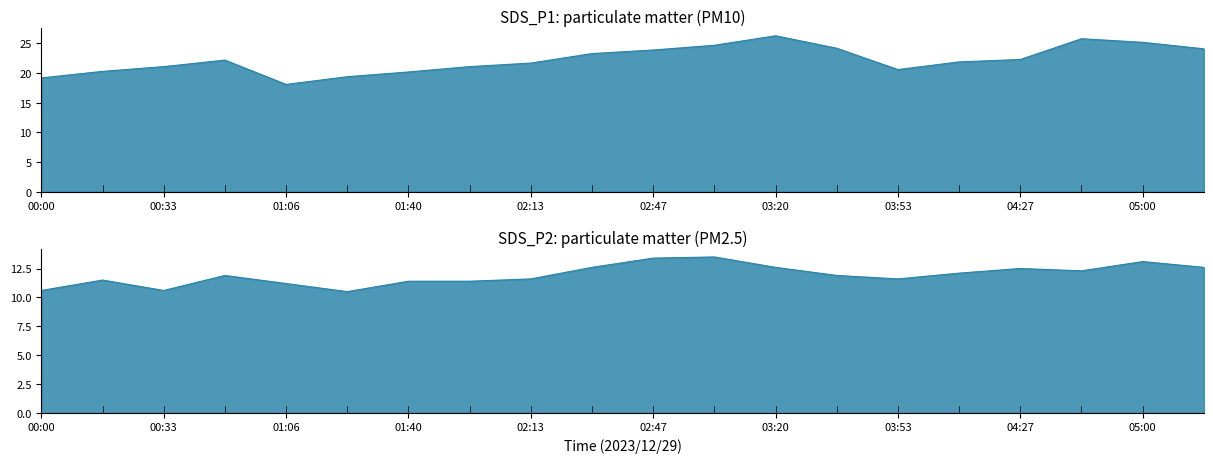

Where is SDS_P1 nearest to the value 22?

04:10